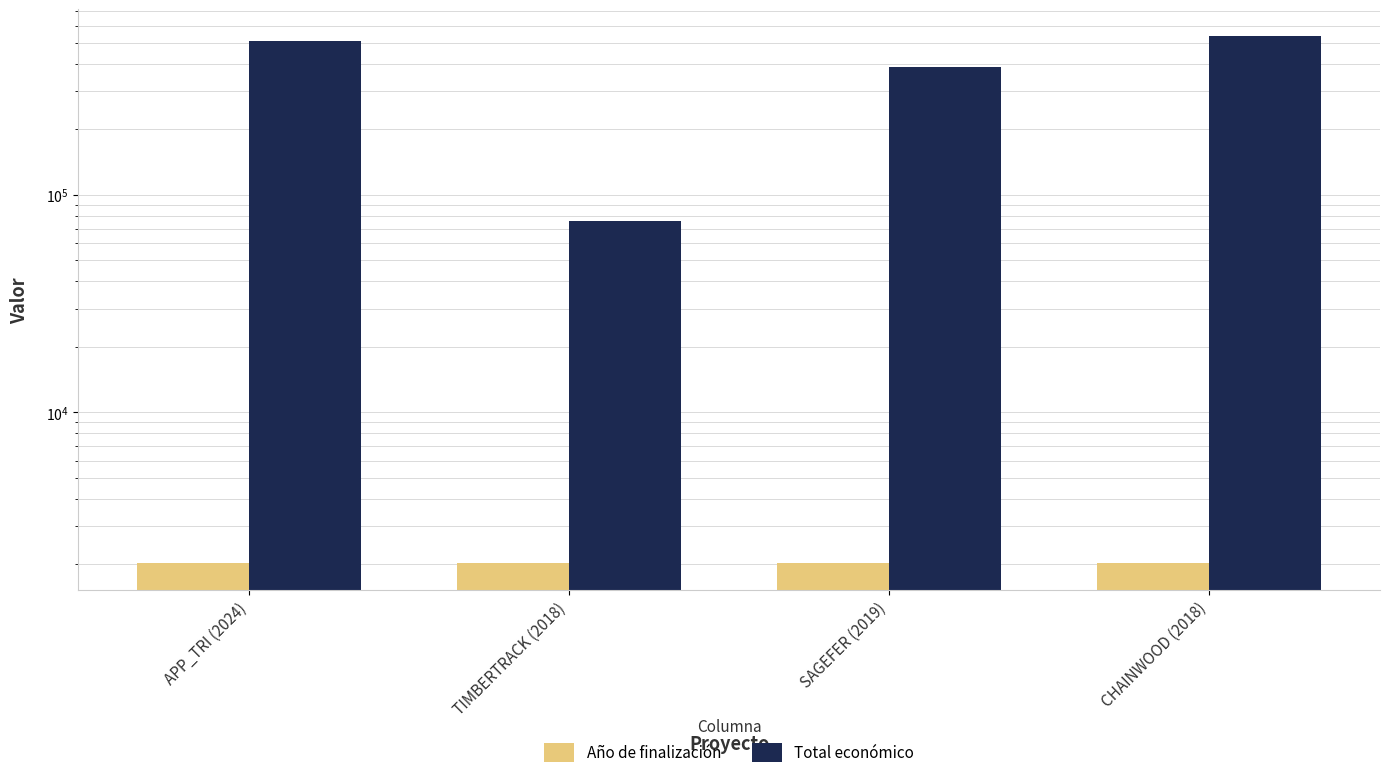

Between APP_TRI (2024) and CHAINWOOD (2018), which series saw the biggest shift?

Total económico